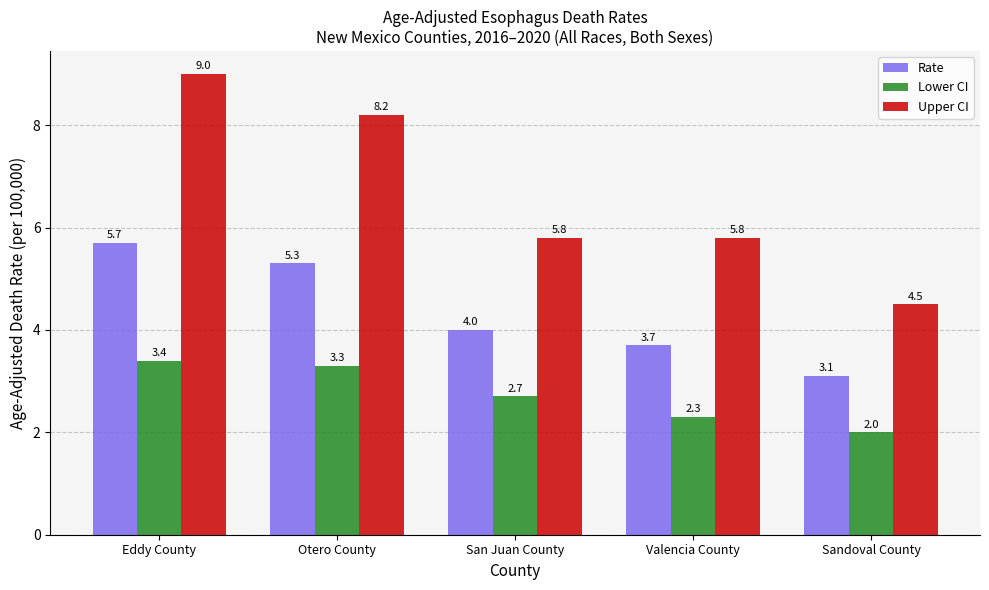

At which category is the sum across all series the highest?

Eddy County